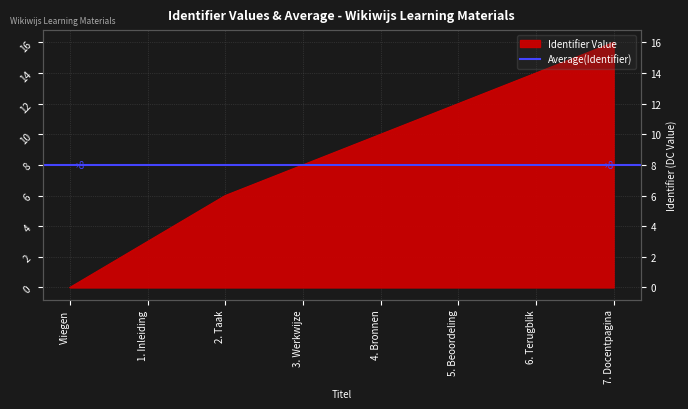

Reading left to right, extract all data points from this chart.

Vliegen=0	1. Inleiding=3	2. Taak=6	3. Werkwijze=8	4. Bronnen=10	5. Beoordeling=12	6. Terugblik=14	7. Docentpagina=16